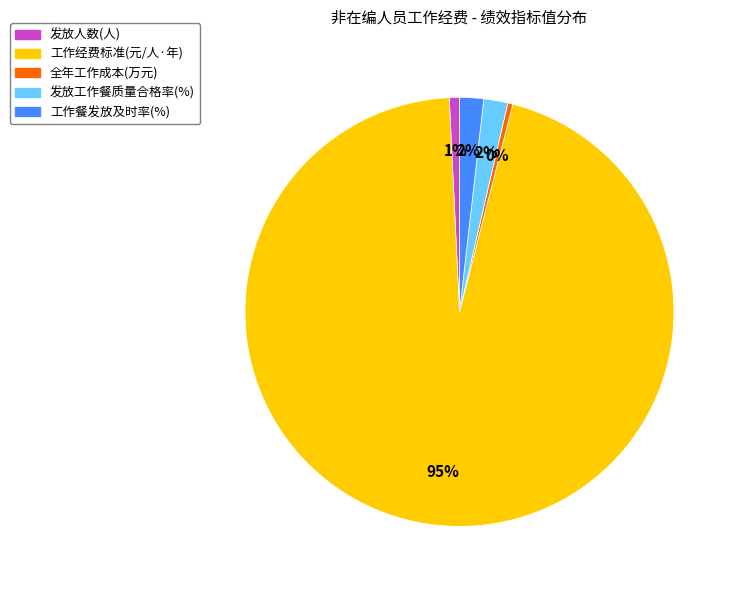

Do 工作餐发放及时率(%) and 全年工作成本(万元) together represent more than half of the pie?

No